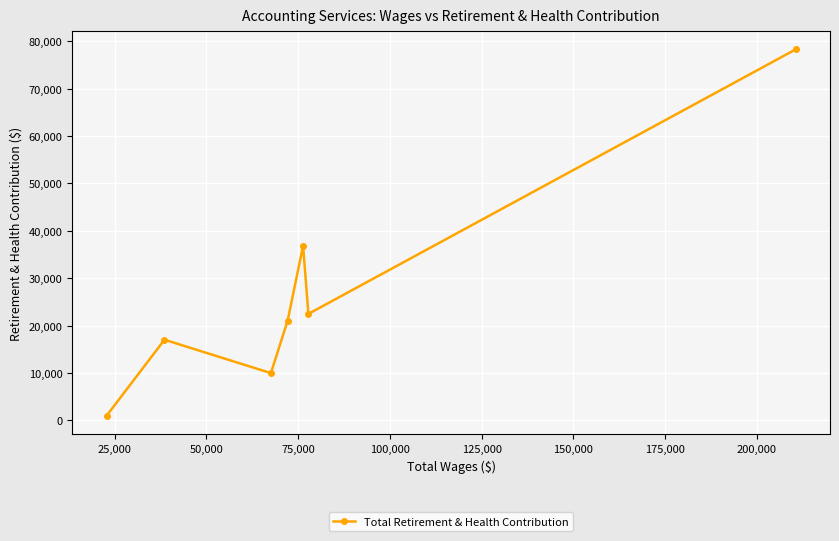

What is the greatest value displayed?

78280.3